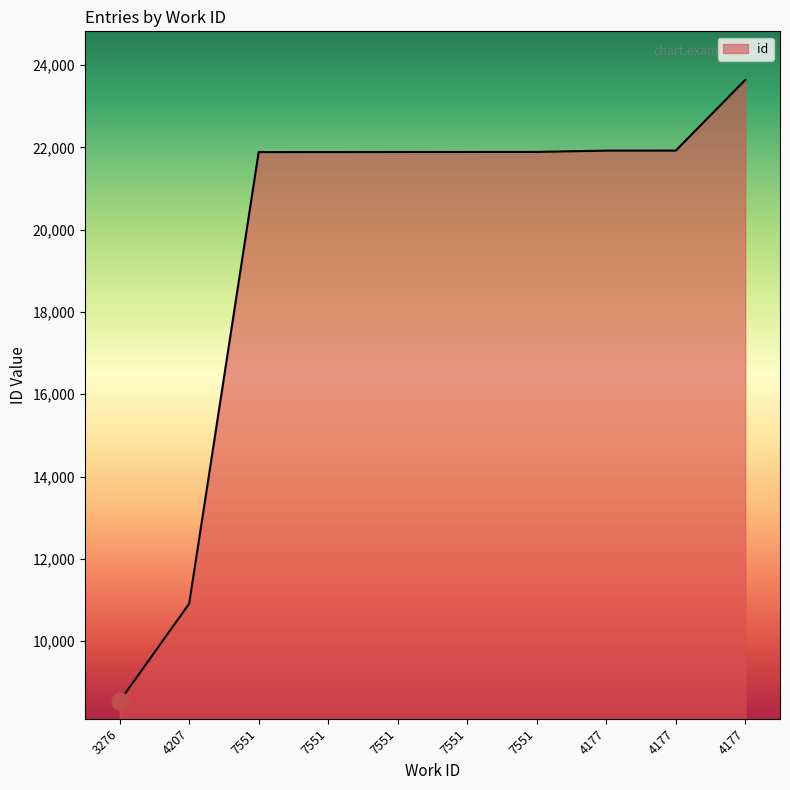

The value at 7551 is 21887. True or false?

True